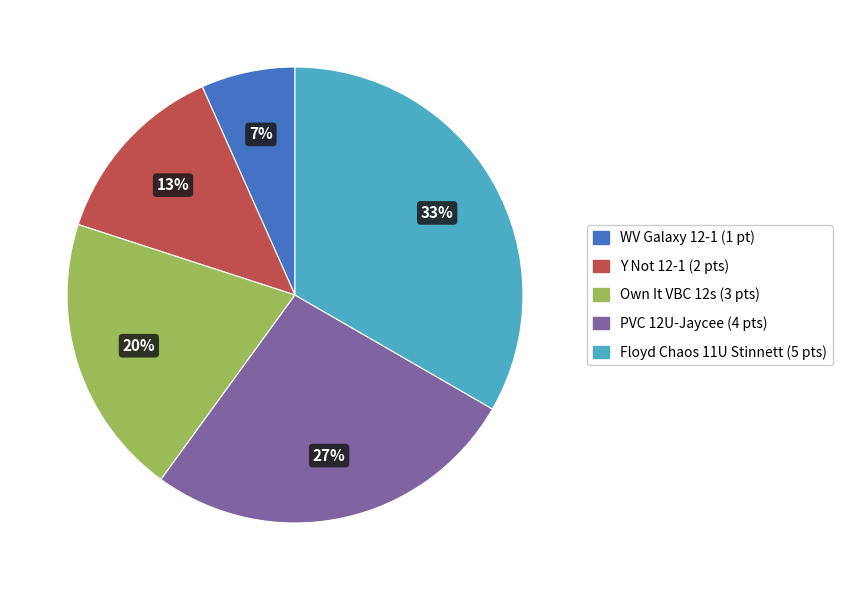

What percentage is the PVC 12U-Jaycee slice, to the nearest percent?

27%